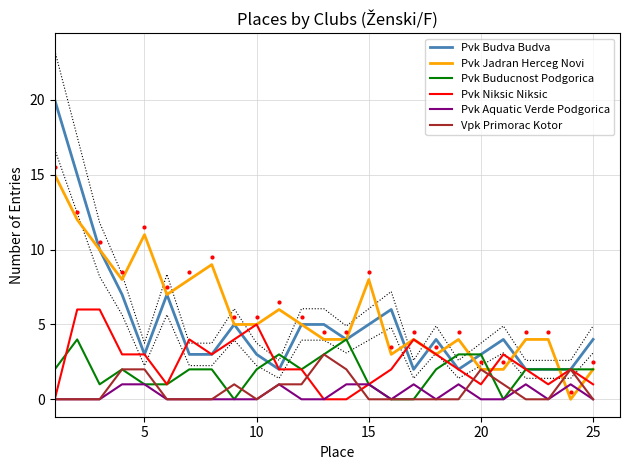

What is the maximum value for Pvk Buducnost Podgorica?

4